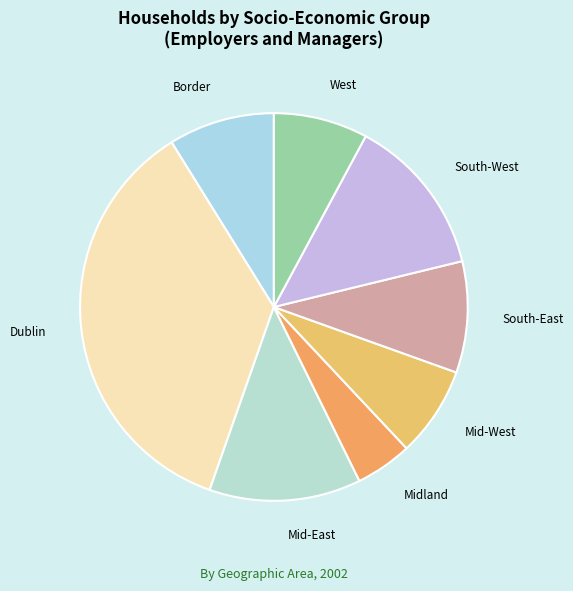

Is there any slice that represents more than half of the pie?

No